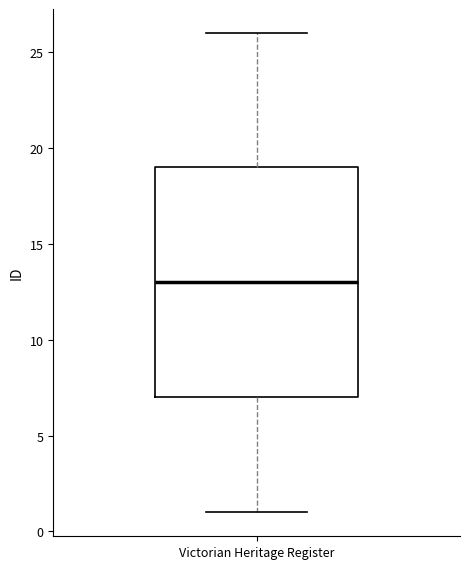

Where is the lower edge of the box for Victorian Heritage Register on the y-axis? The values are not printed on the chart, so give them approximately, as read against the axis.

7